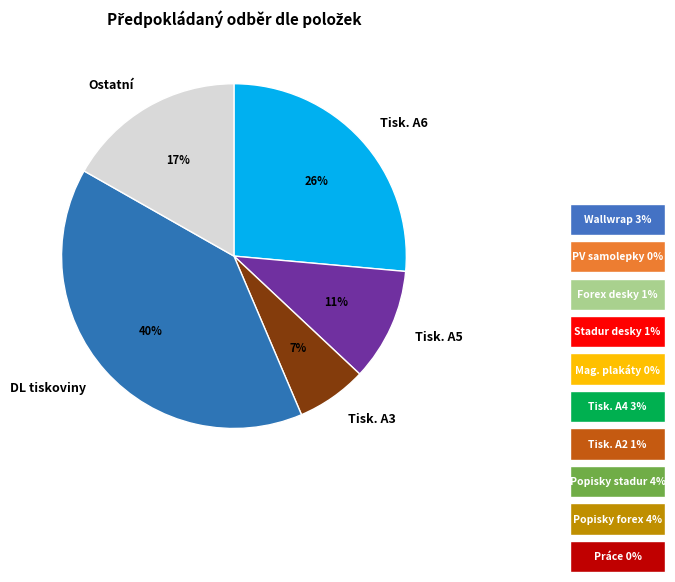

Is the sum of Tisk. A6 and DL tiskoviny greater than half?

Yes